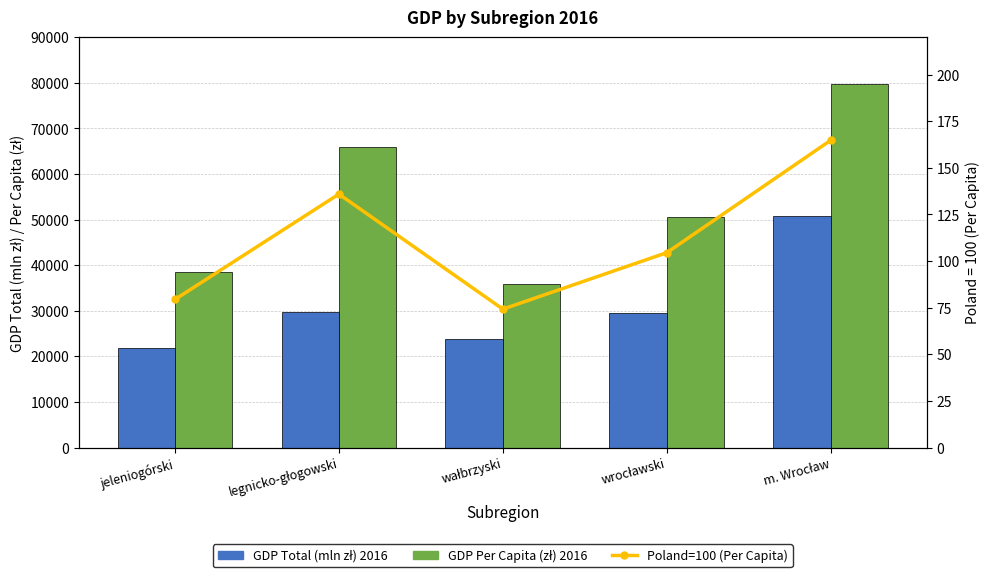

Rank the series by their maximum value, from lowest to highest.

Poland=100 (Per Capita), GDP Total (mln zł) 2016, GDP Per Capita (zł) 2016